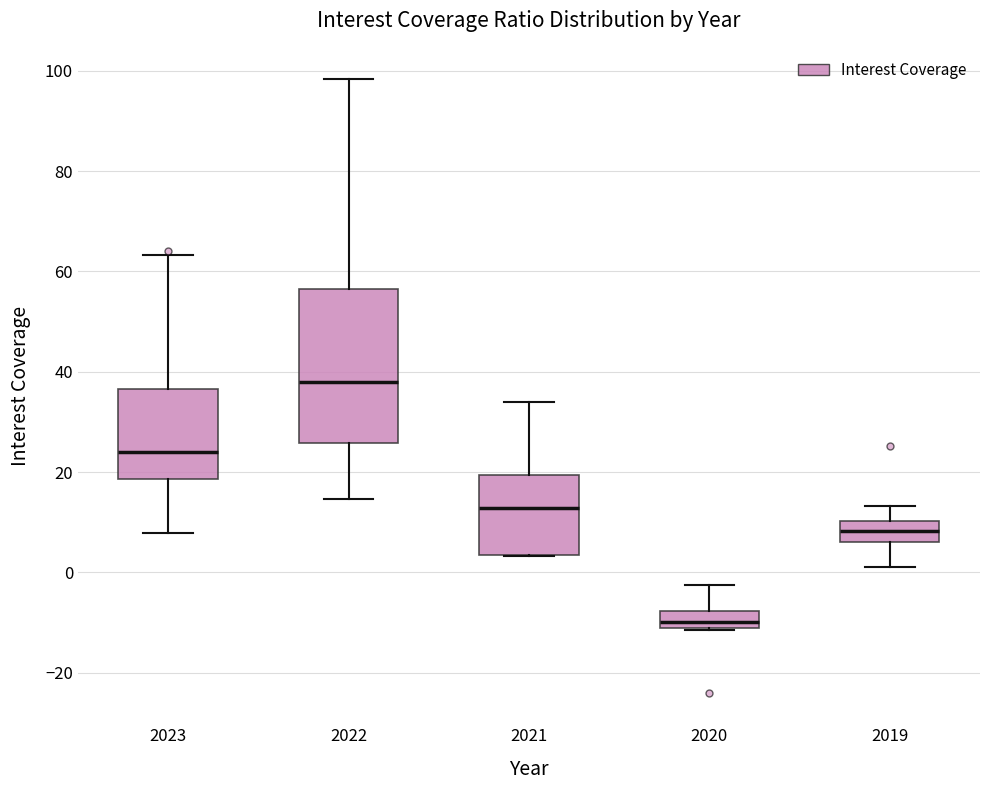

Where does the median line of the box at x = 2021 sit on the y-axis? The values are not printed on the chart, so give them approximately, as read against the axis.

12